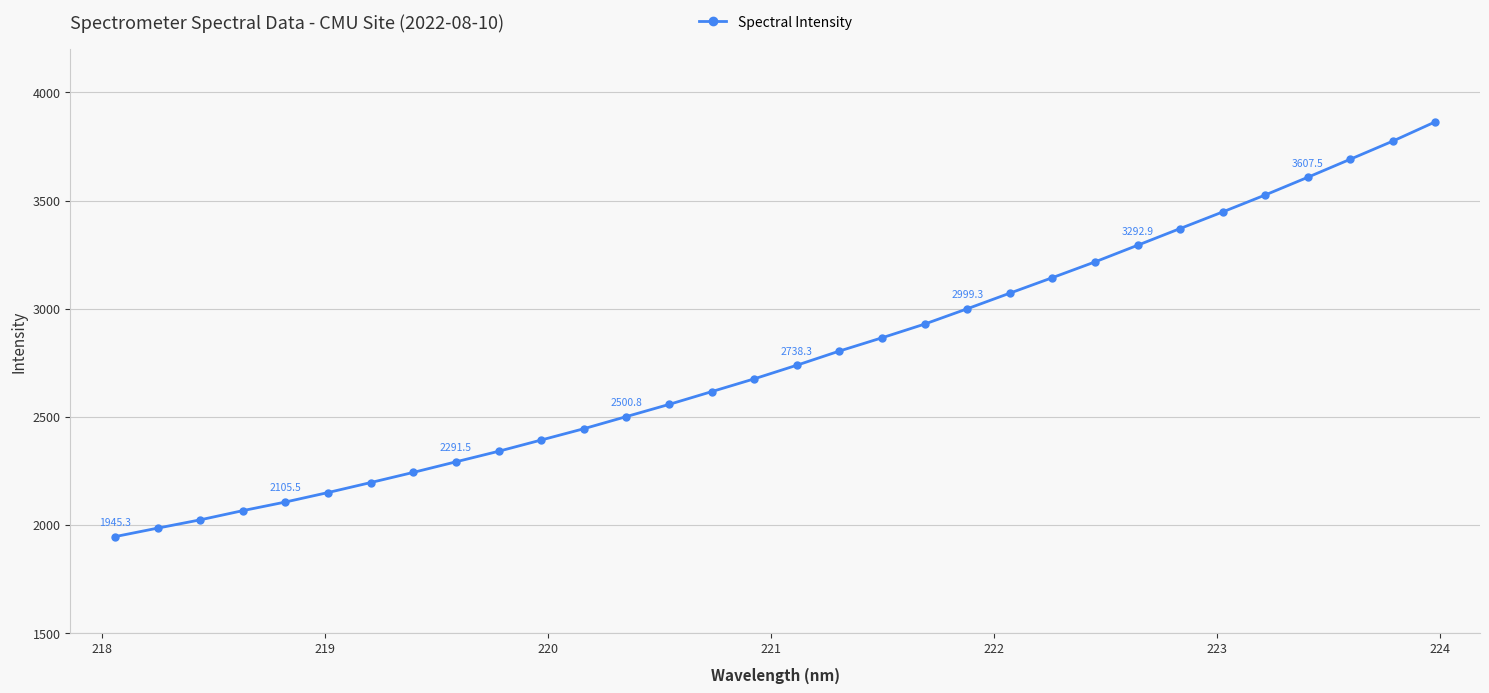

What is the difference between the maximum and minimum values?

1919.0